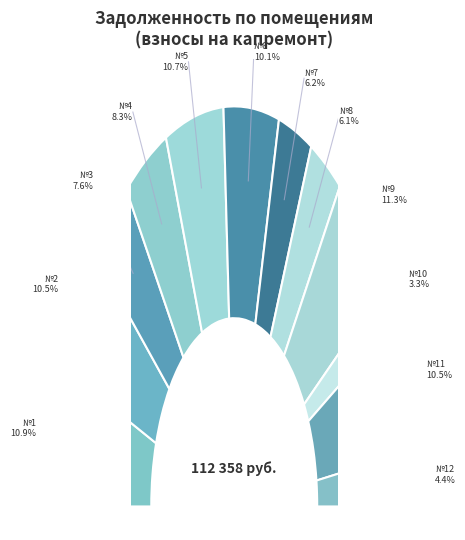

Is 1 the majority of the pie?

No